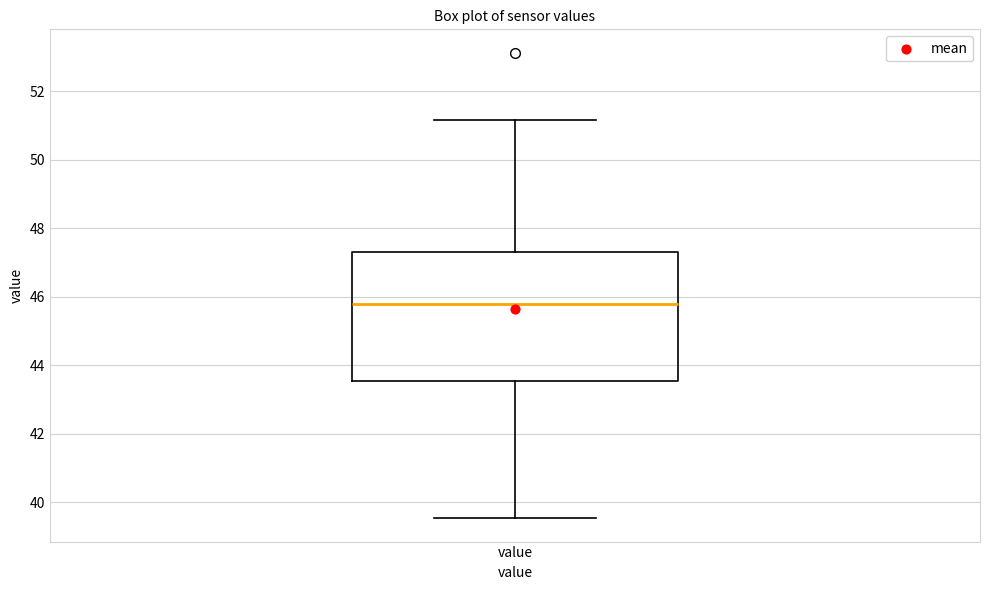

Read this box plot against the y-axis: the position of the median line, the range covered by the box, and the ends of both whiskers. The values are not printed on the chart, so give them approximately, as read against the axis.

median 45.8, box 43.6 to 47.4, whiskers 39.6 to 51.2